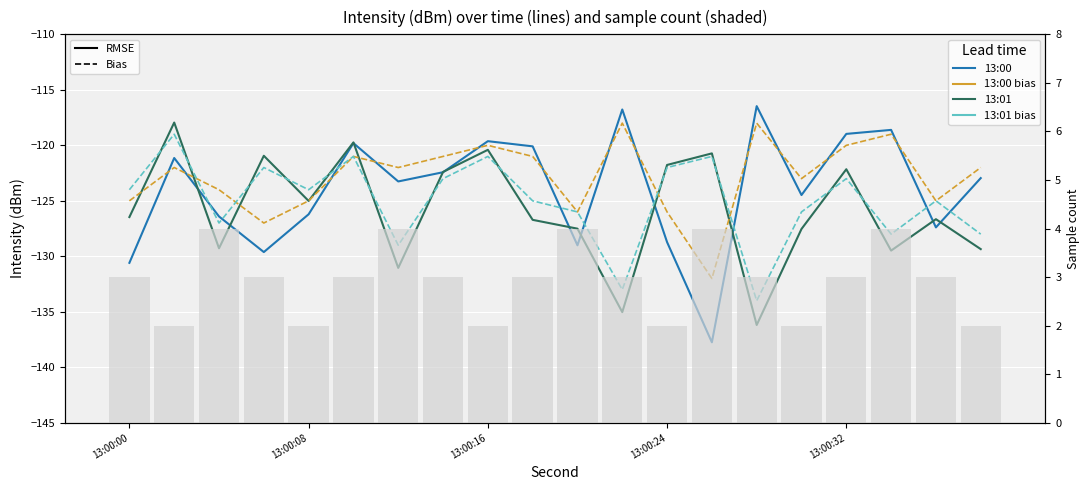

Reading right to left, transcribe all the data shown in this chart.

13:00: -123.0	-127.4	-118.6	-119.0	-124.5	-116.5	-137.7	-128.7	-116.8	-129.0	-120.1	-119.6	-122.4	-123.3	-119.8	-126.2	-129.6	-126.4	-121.1	-130.6
13:01: -129.4	-126.7	-129.5	-122.2	-127.5	-136.2	-120.7	-121.8	-135.0	-127.5	-126.7	-120.4	-122.4	-131.0	-119.7	-125.0	-120.9	-129.3	-117.9	-126.5
13:00_bias: -122.0	-125.0	-119.0	-120.0	-123.0	-118.0	-132.0	-126.0	-118.0	-126.0	-121.0	-120.0	-121.0	-122.0	-121.0	-125.0	-127.0	-124.0	-122.0	-125.0
13:01_bias: -128.0	-125.0	-128.0	-123.0	-126.0	-134.0	-121.0	-122.0	-133.0	-126.0	-125.0	-121.0	-123.0	-129.0	-121.0	-124.0	-122.0	-127.0	-119.0	-124.0
Sample count: 2.0	3.0	4.0	3.0	2.0	3.0	4.0	2.0	3.0	4.0	3.0	2.0	3.0	4.0	3.0	2.0	3.0	4.0	2.0	3.0